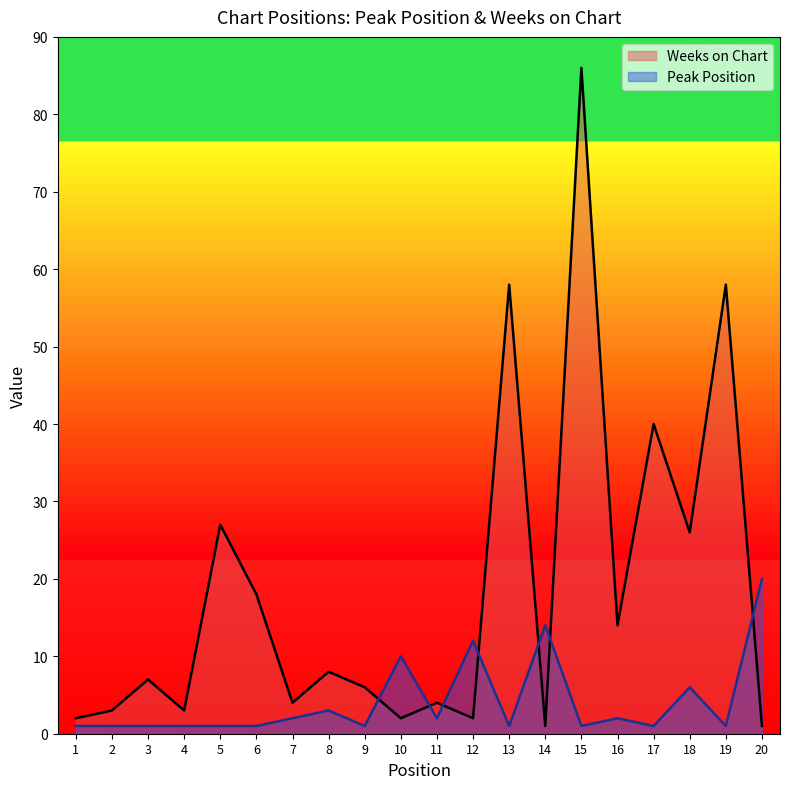

Where do Weeks on Chart and Peak Position first cross each other?

9 and 10